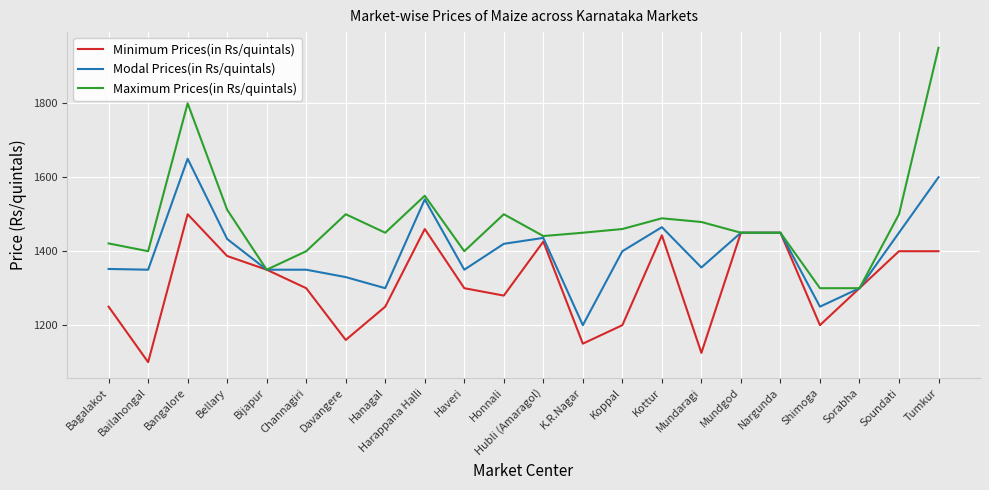

What value does the Minimum Prices(in Rs/quintals) series have at Soundati, to the nearest 50?

1400